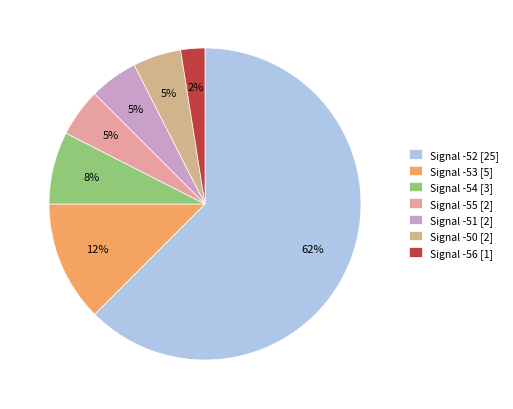

How many slices are in this pie chart?

7